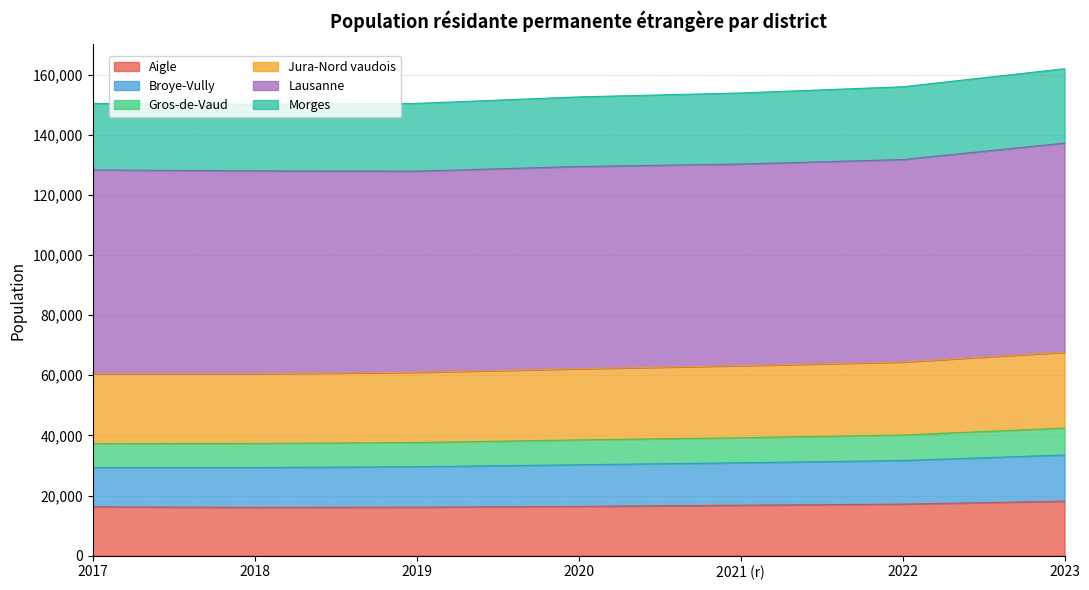

What is the maximum value for Aigle?

18124